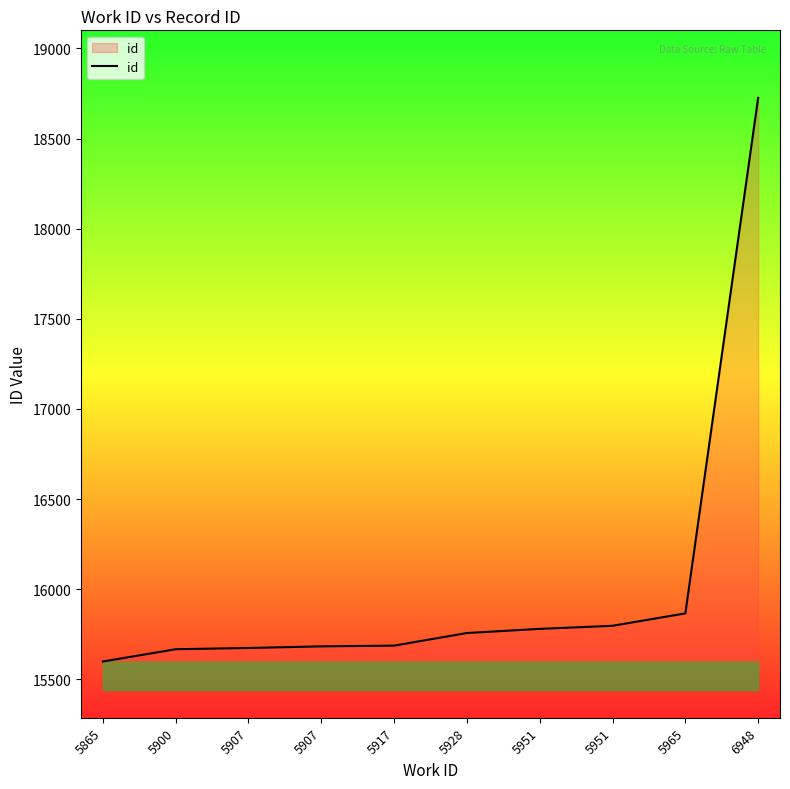

Is this an area chart (filled region under the line)?

Yes